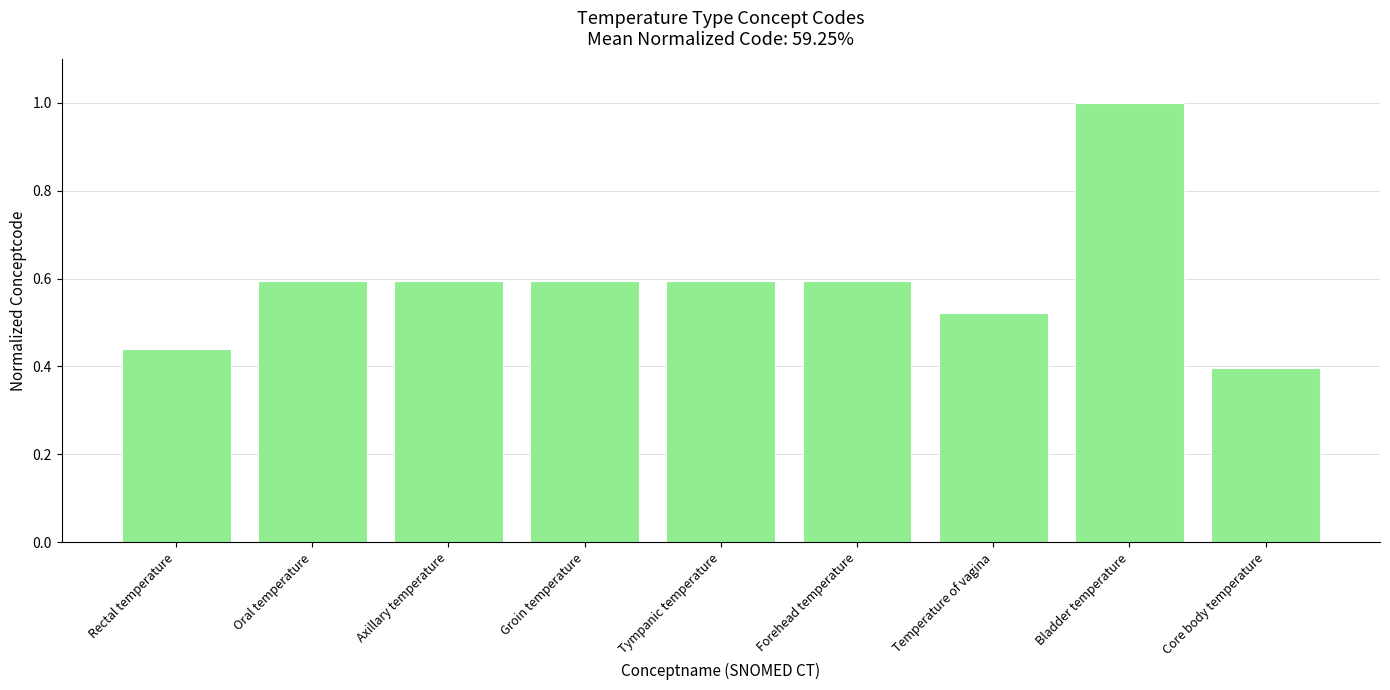

What is the label of the 6th bar from the right?

Groin temperature